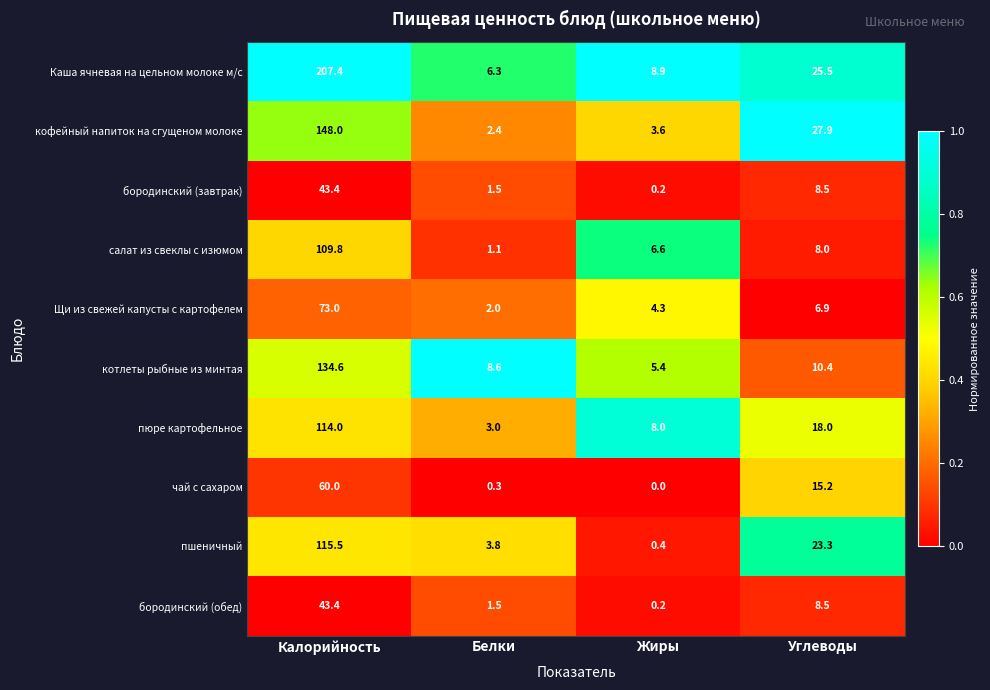

What is the total value across all series at Калорийность?

1049.1